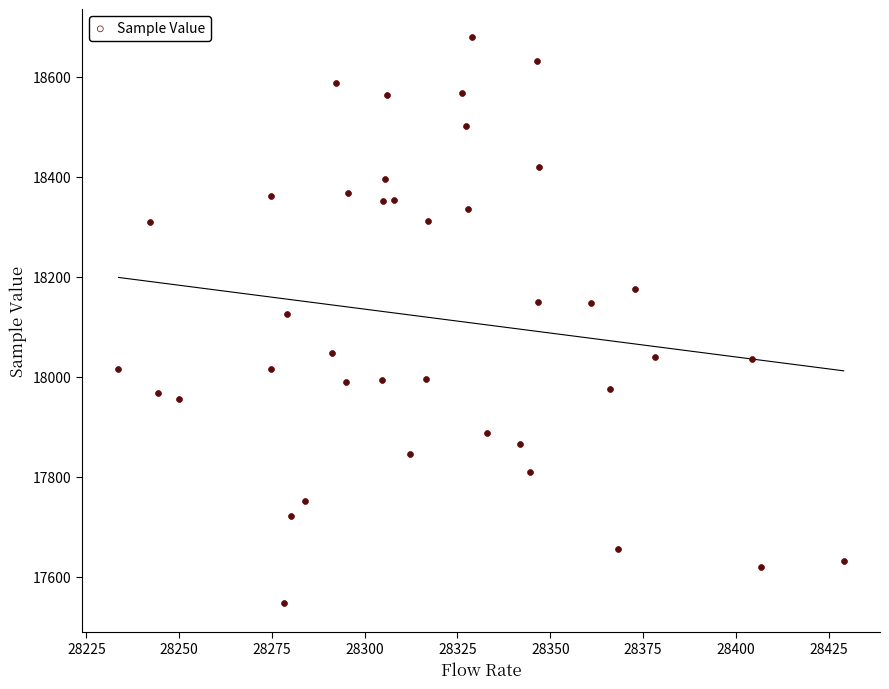

What is the range of Y values (max minus min)?

1132